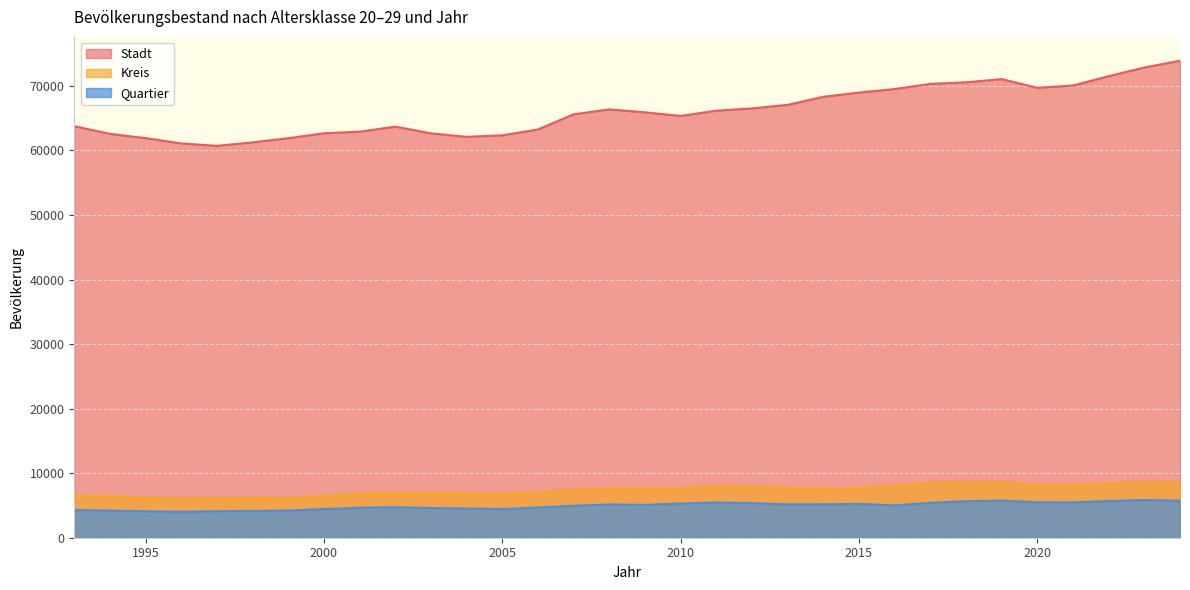

Where is Stadt nearest to the value 67306?

2013